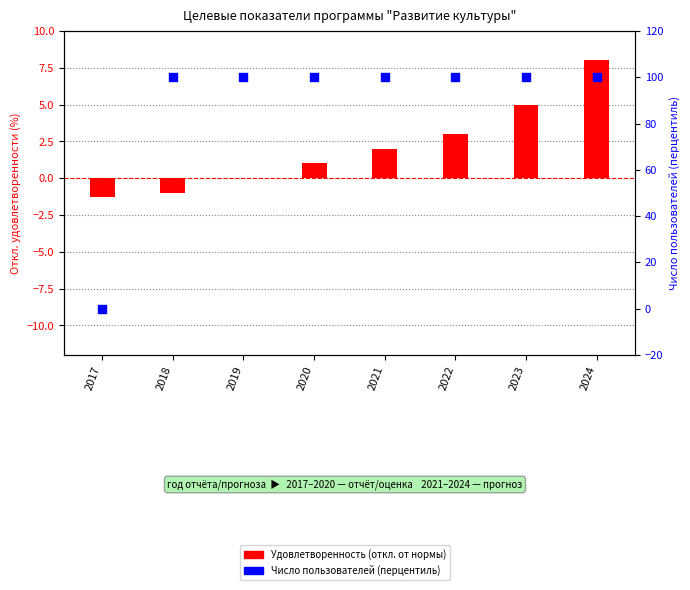

At which category is the sum across all series the highest?

2024